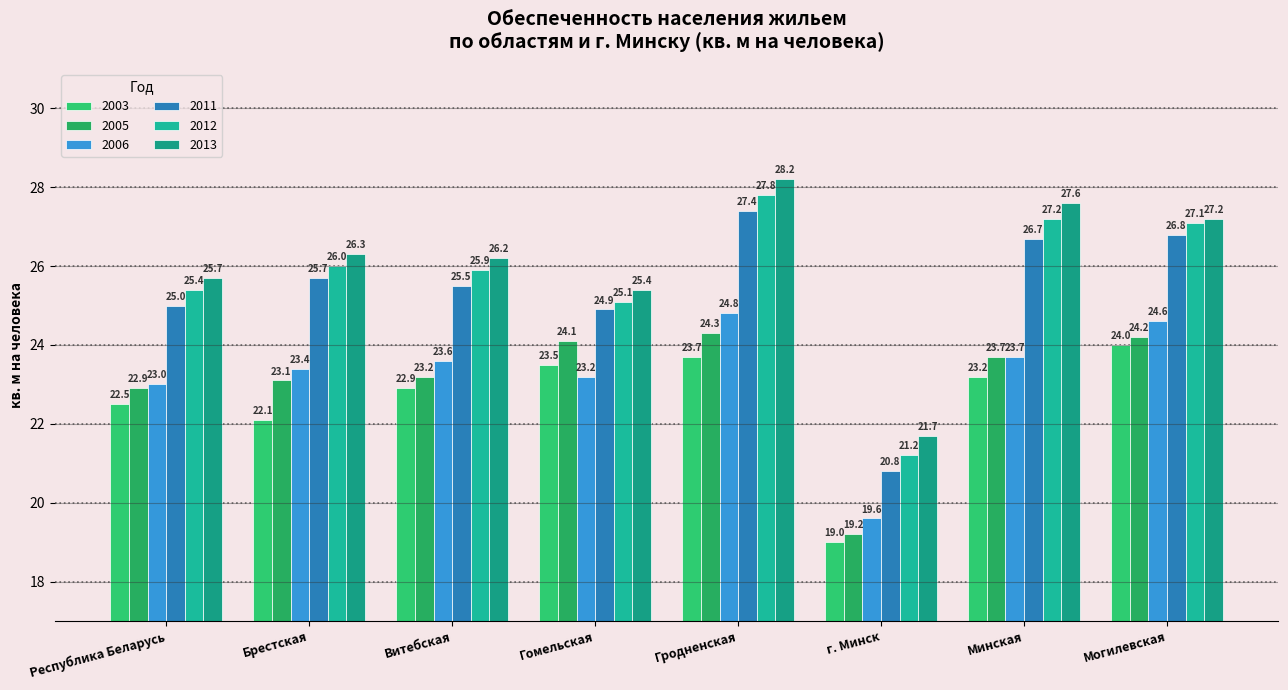

List the labels in order of 2006 value, smallest first.

г. Минск, Республика Беларусь, Гомельская, Брестская, Витебская, Минская, Могилевская, Гродненская